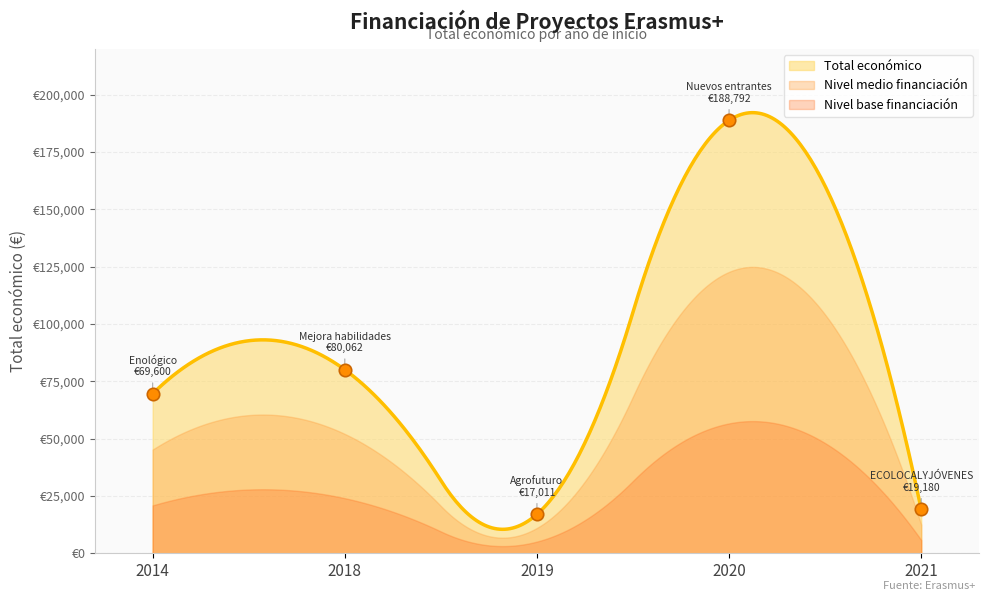

Which has a higher value, 2018 or 2020?

2020